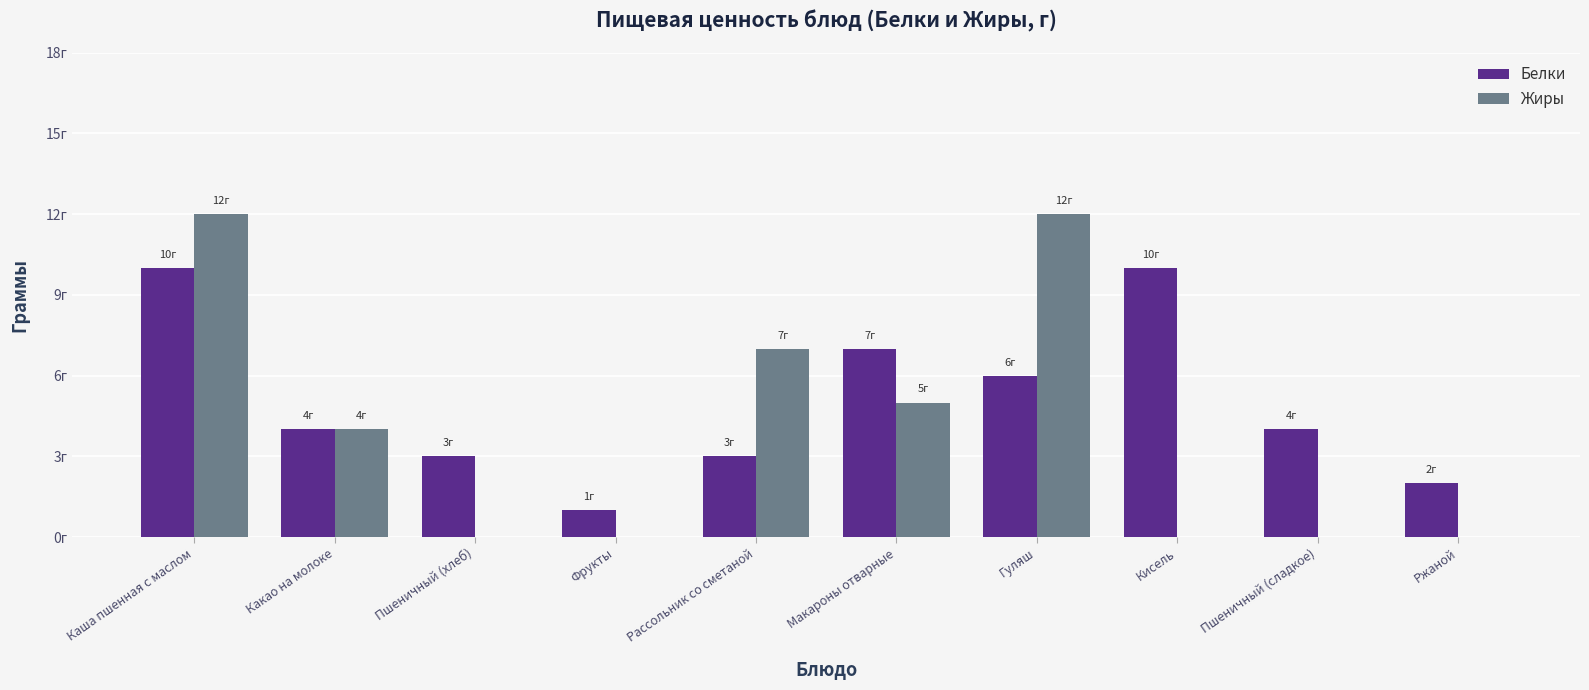

What is the difference between the maximum and minimum values in the Жиры series?

12